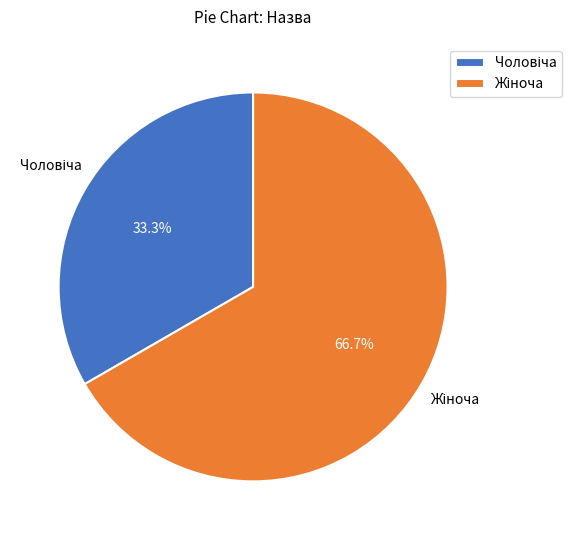

Is there any slice that represents more than half of the pie?

Yes